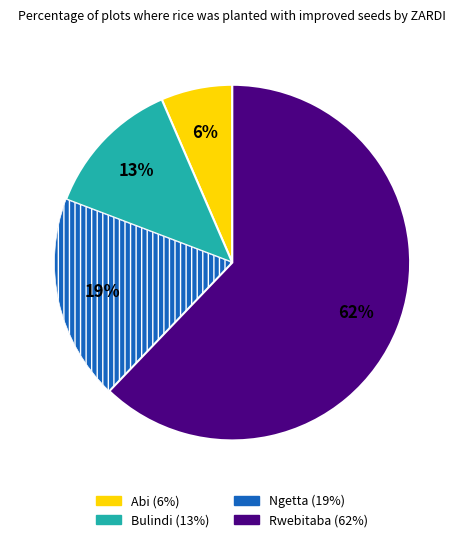

To the nearest percent, what is the combined percentage of Abi and Bulindi?

19%